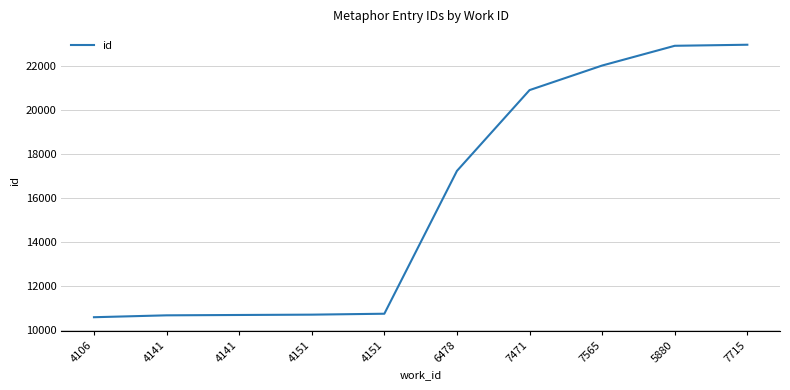

List the labels in order of value, smallest first.

4106, 4141, 4141, 4151, 4151, 6478, 7471, 7565, 5880, 7715